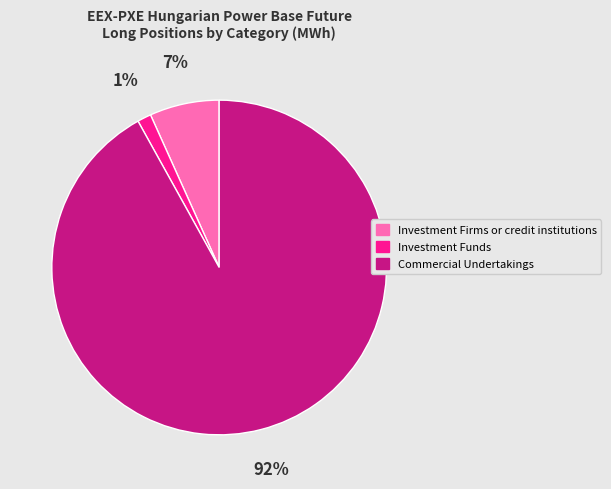

Is there any slice that represents more than half of the pie?

Yes